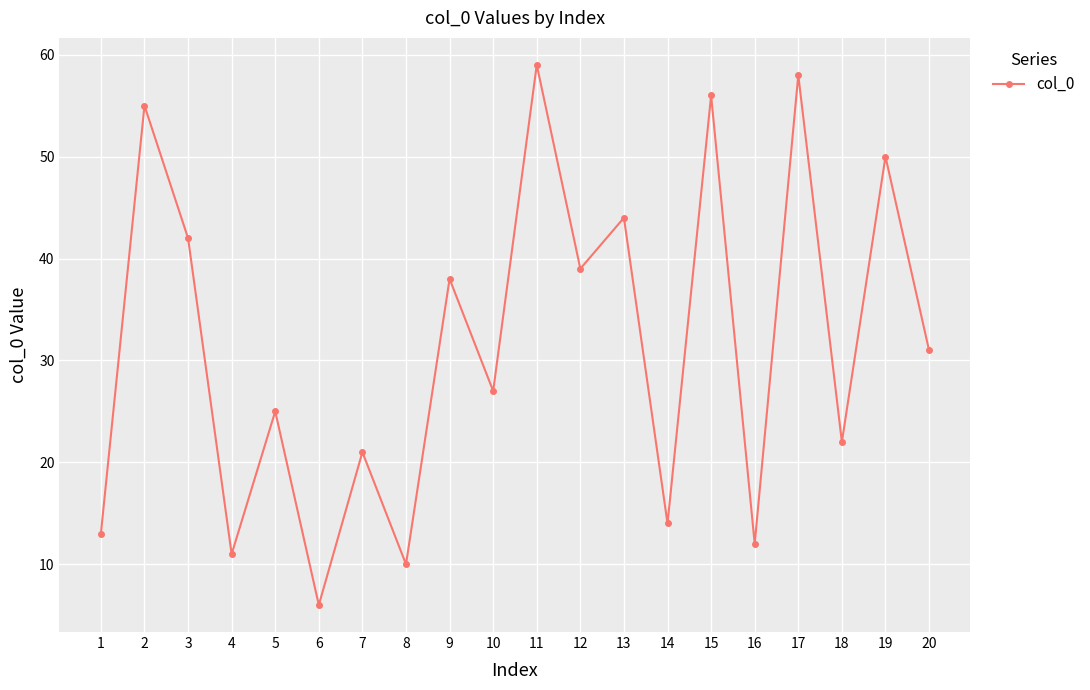

How many points are higher than both their immediate neighbors (excluding endpoints)?

9